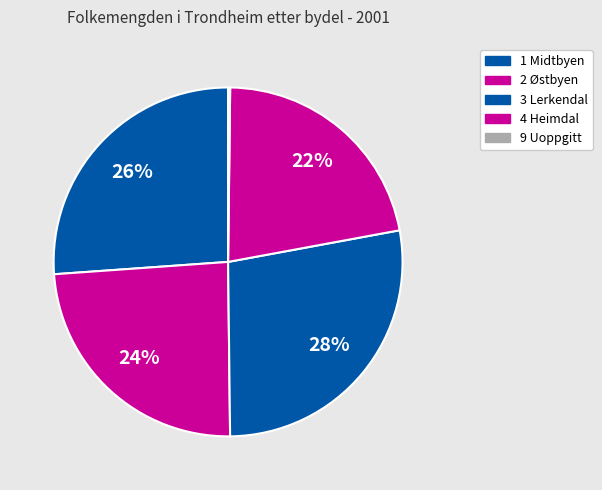

How many slices are in this pie chart?

5